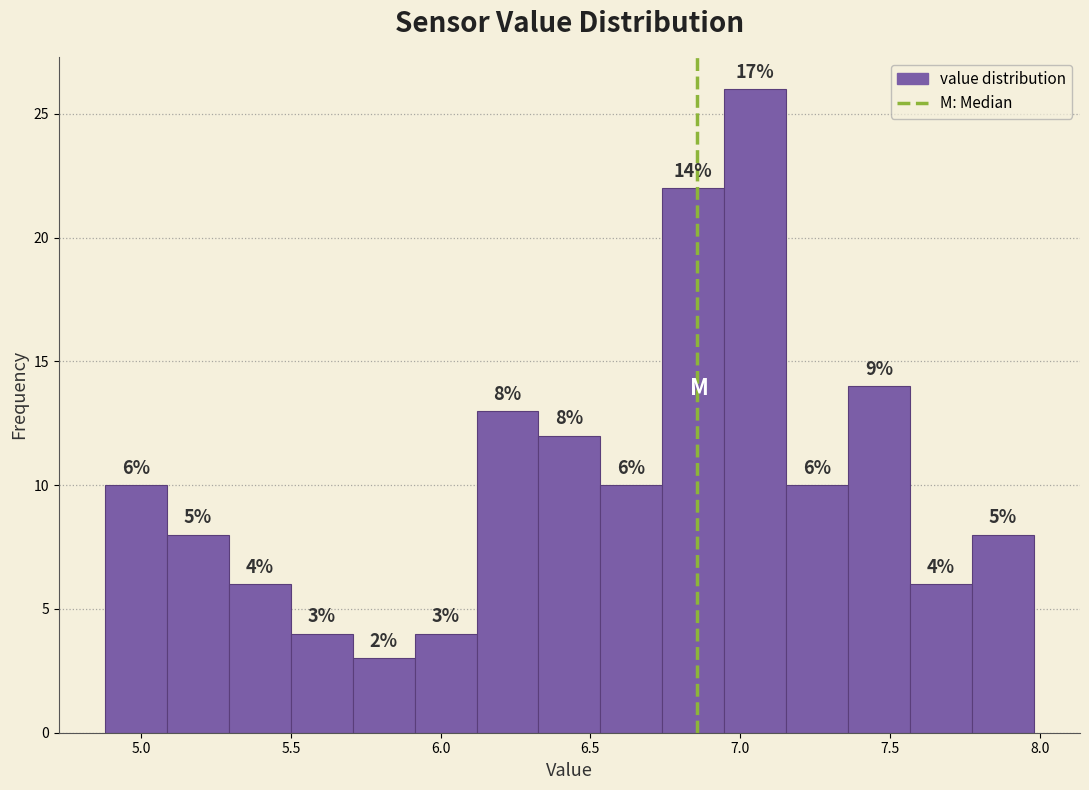

Which range on the x-axis has the tallest bar?

6.95 to 7.15